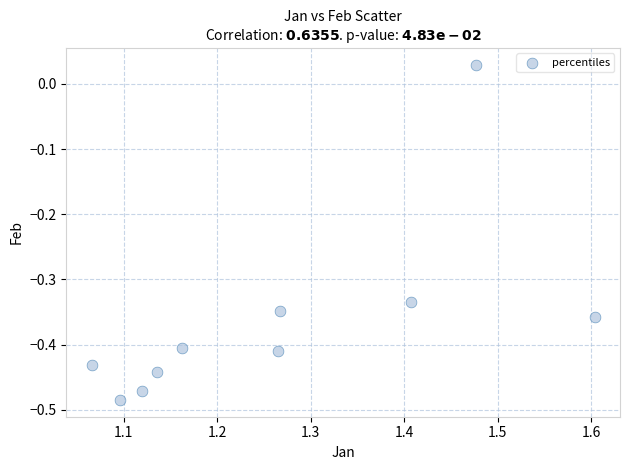

What is the range of Y values (max minus min)?

0.5